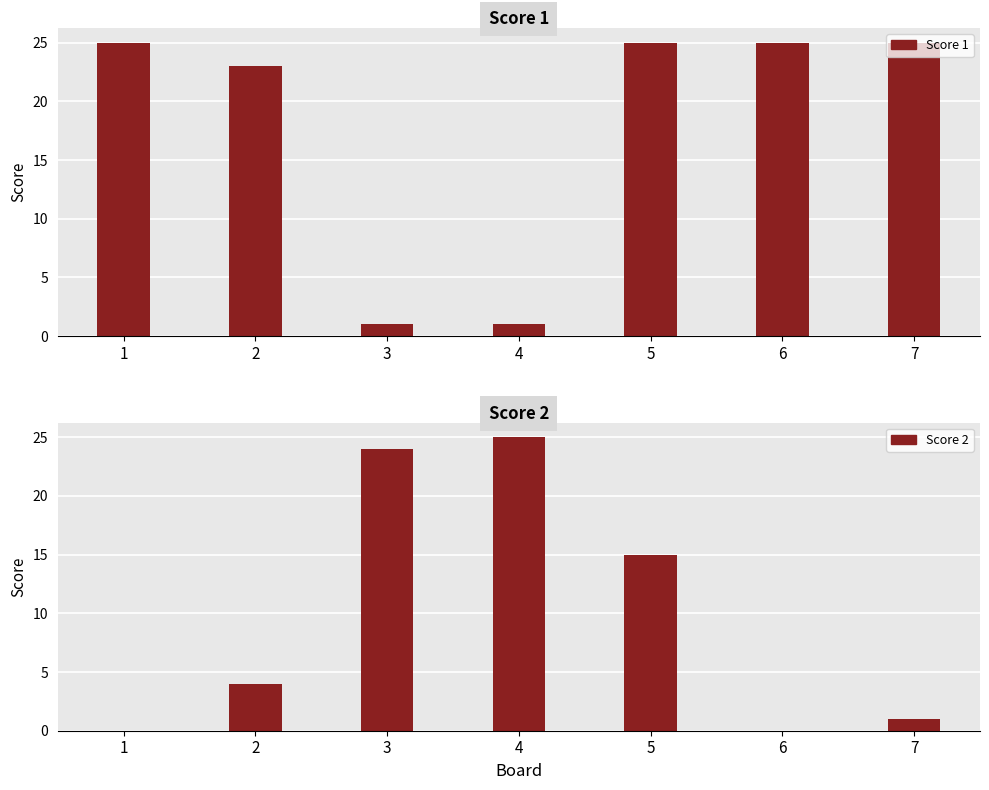

At which category does the chart reach its peak across all series?

1